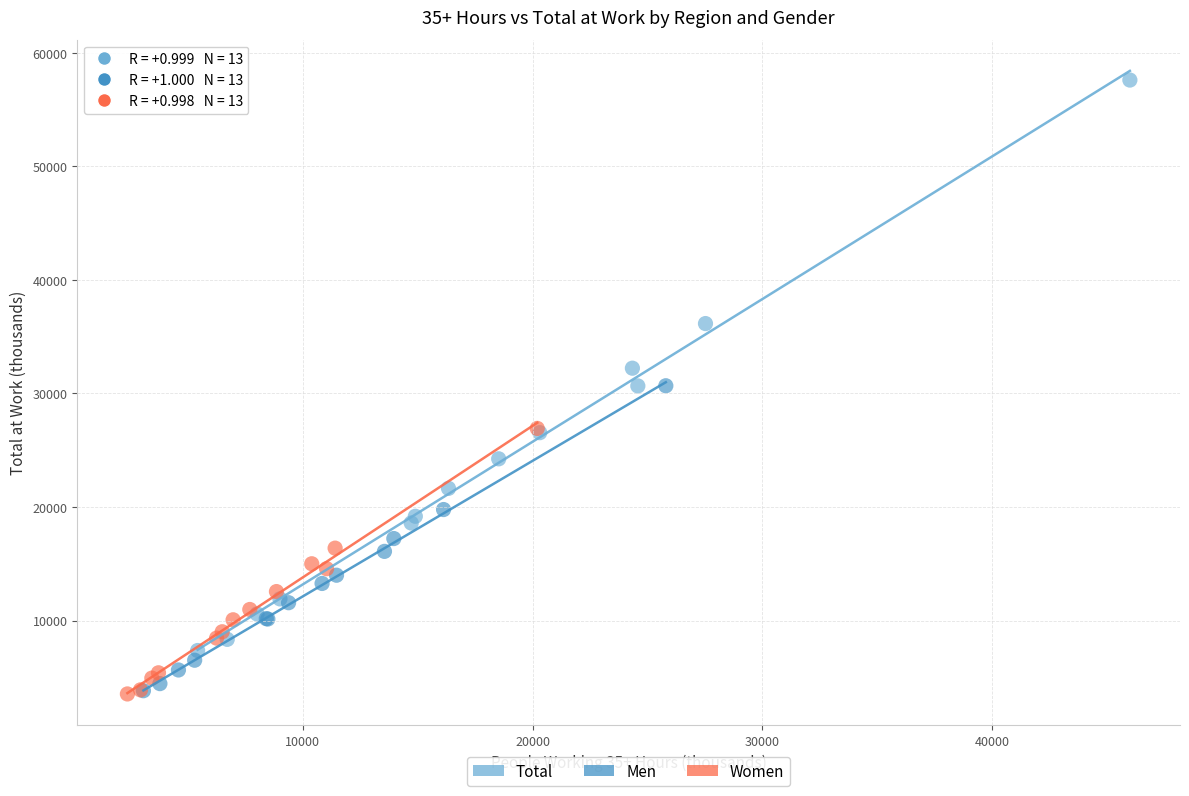

What are all the series names shown in the legend?

Total, Men, Women